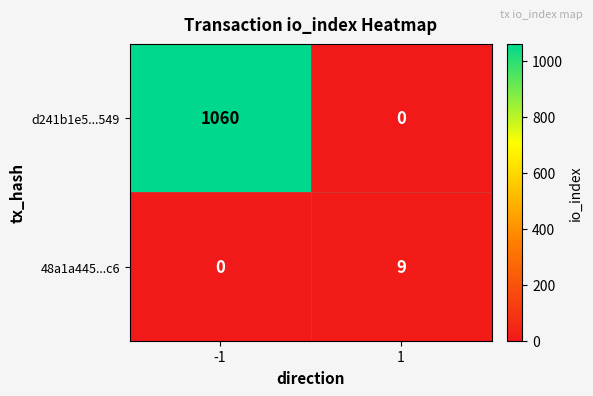

The d241b1e5...549 series shows 1060 at -1. True or false?

True